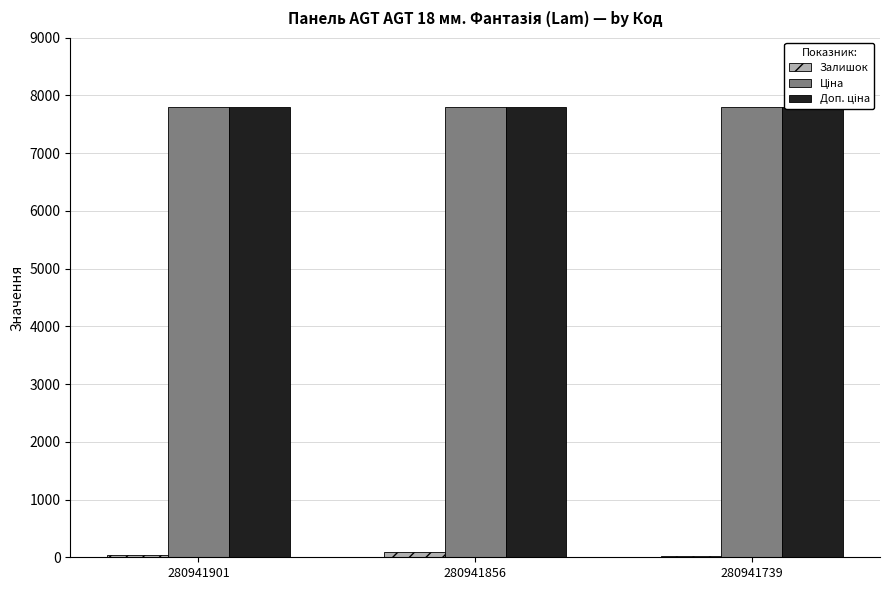

Which category has the highest value across all series?

280941901